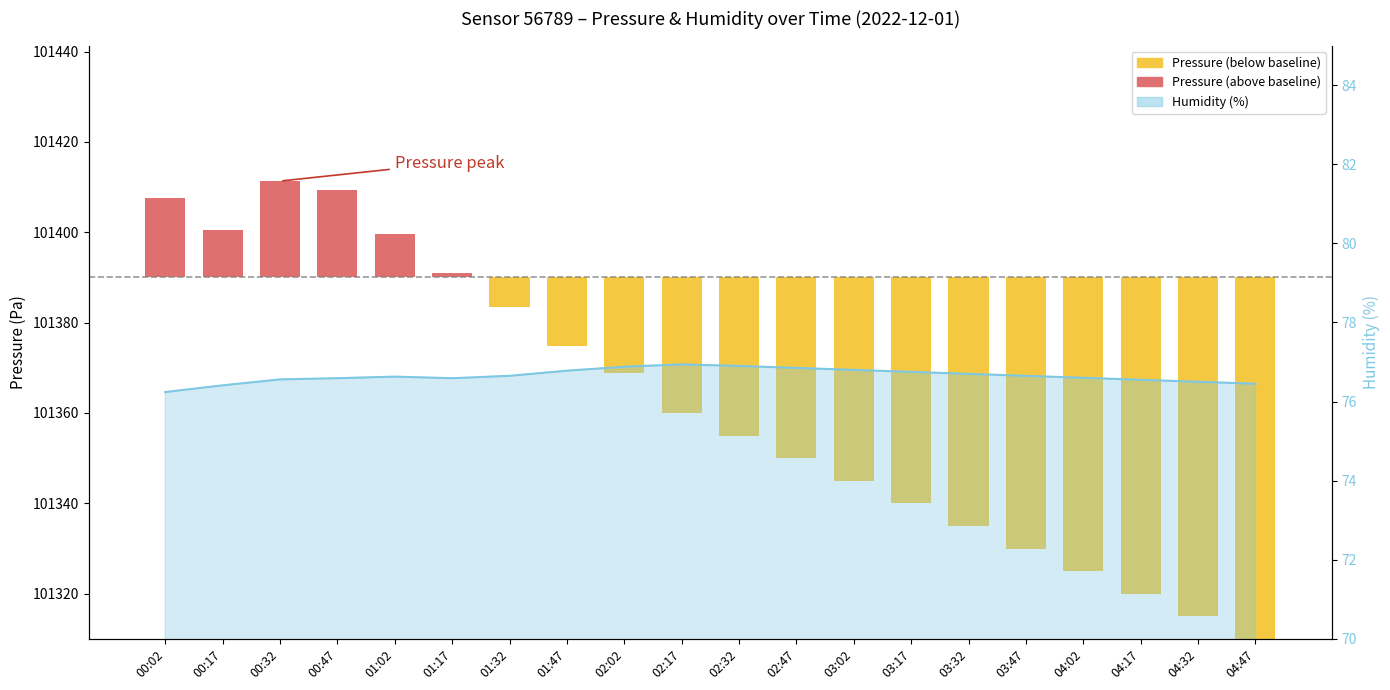

What is the label of the 5th bar from the left?

01:02